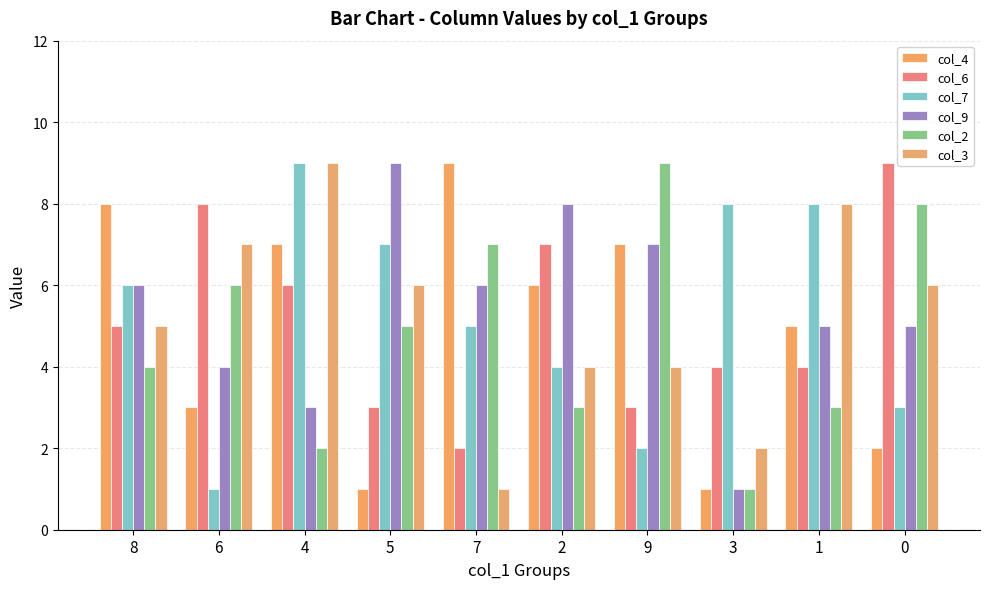

How many bars are there in total?

60